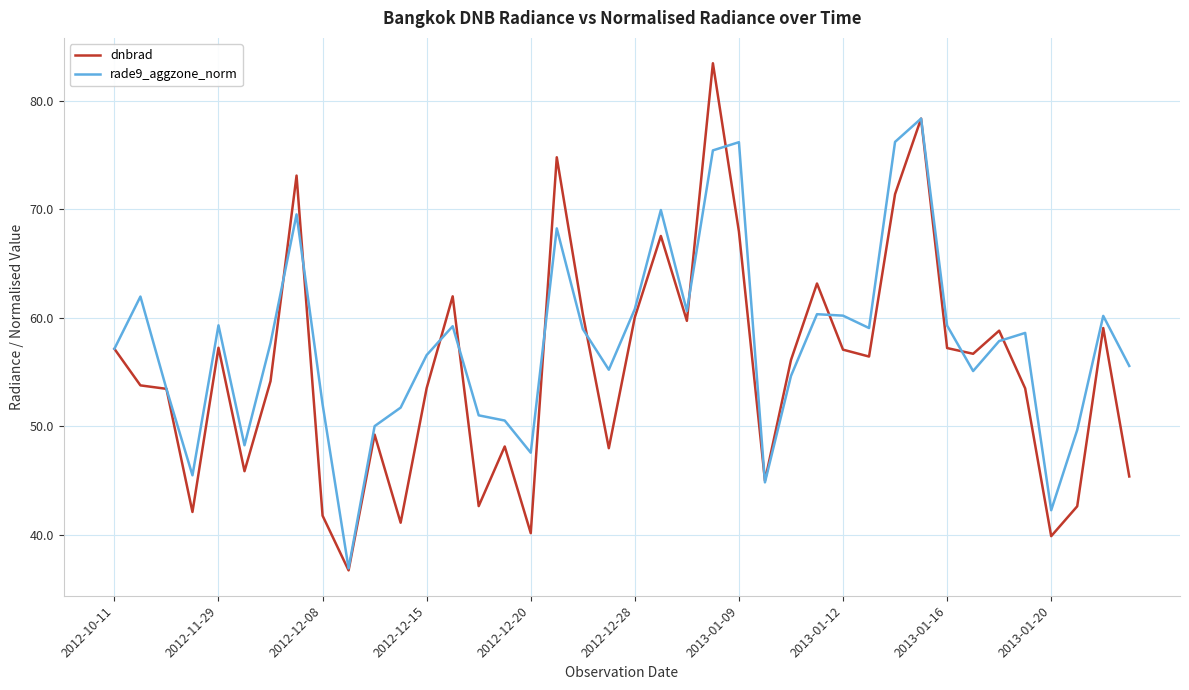

Which series has the largest range (max minus min)?

dnbrad